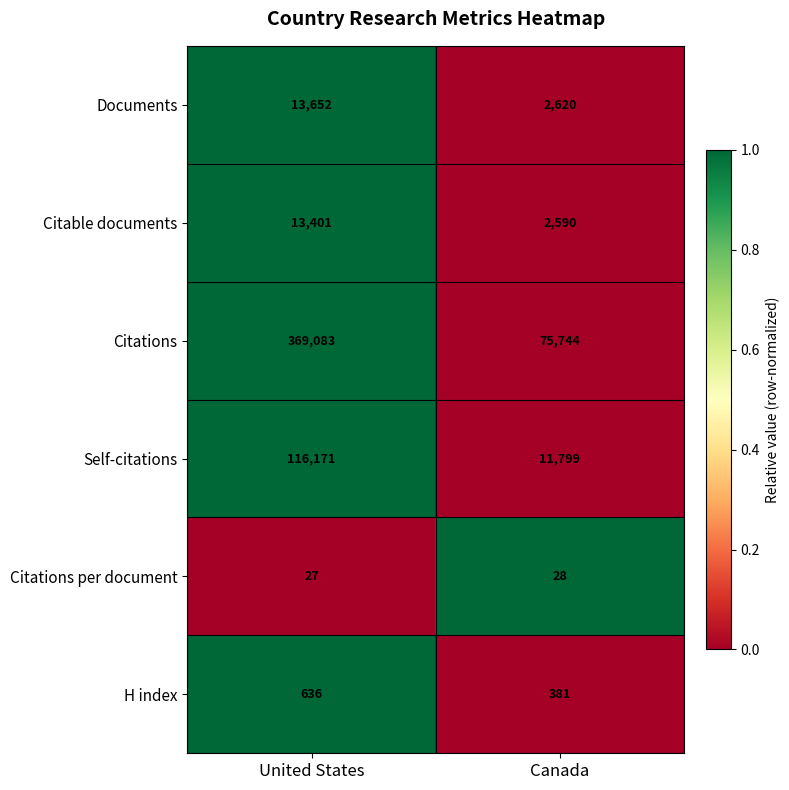

Which series has the largest total across all categories?

Citations